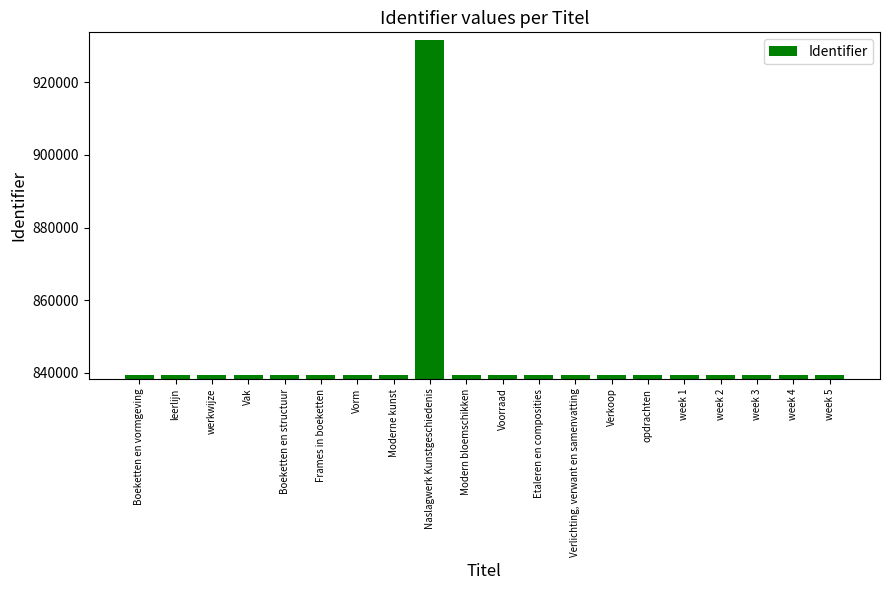

What is the difference between the second highest and second lowest values?

72